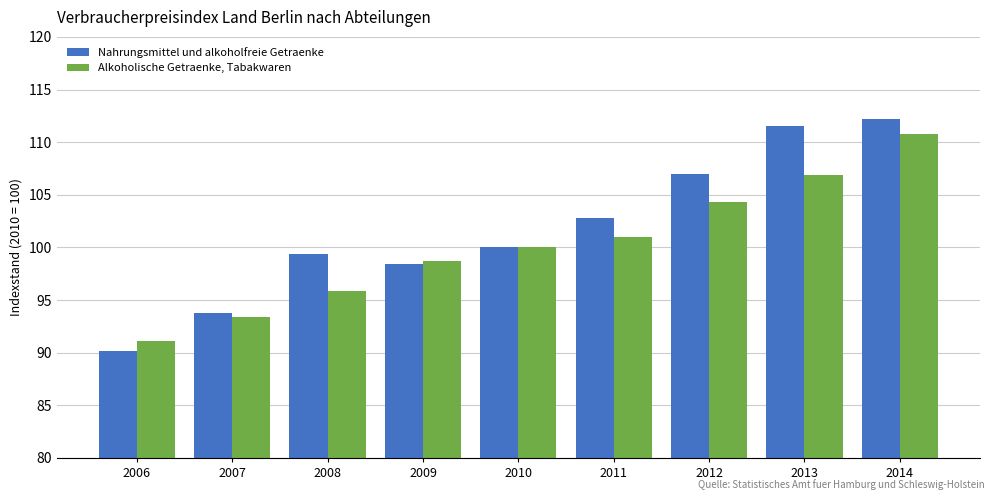

Reading right to left, transcribe all the data shown in this chart.

Nahrungsmittel und alkoholfreie Getraenke: 2014=112.2	2013=111.5	2012=107.0	2011=102.8	2010=100.0	2009=98.4	2008=99.4	2007=93.8	2006=90.2
Alkoholische Getraenke, Tabakwaren: 2014=110.8	2013=106.9	2012=104.3	2011=101.0	2010=100.0	2009=98.7	2008=95.9	2007=93.4	2006=91.1